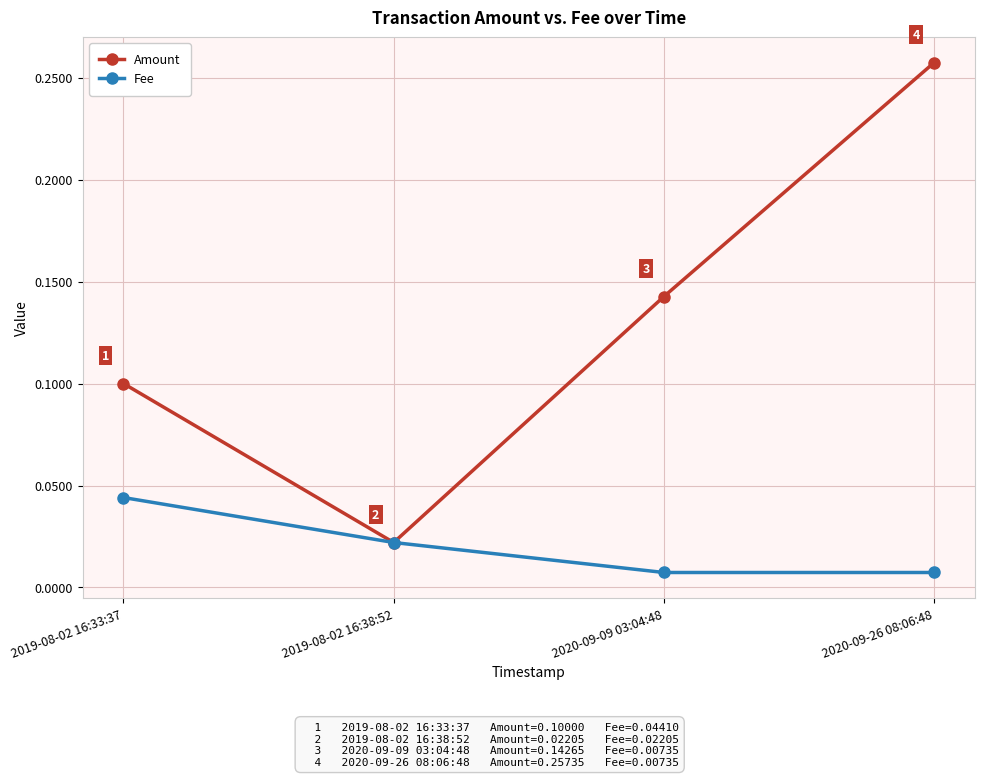

True or false: Amount has more than 1 interior local peaks.

False